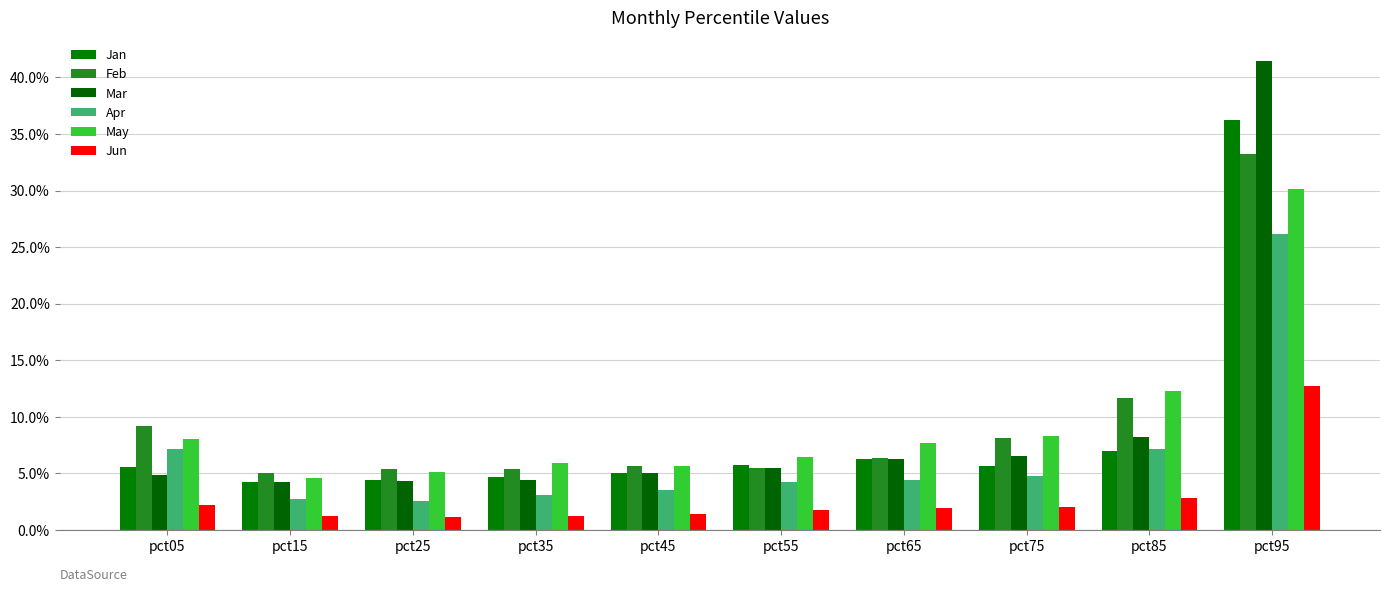

Between pct35 and pct65, which is larger?

pct65